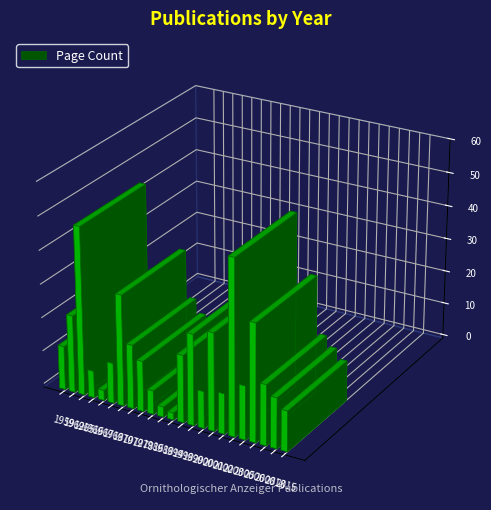

Rank the categories by value from highest to lowest.

2003, 1965, 2006, 1970, 2001, 1999, 1962, 1998, 1972, 2008, 2005, 1978, 2013, 1959, 1968, 2002, 2015, 2000, 1966, 1986, 1967, 1988, 1994